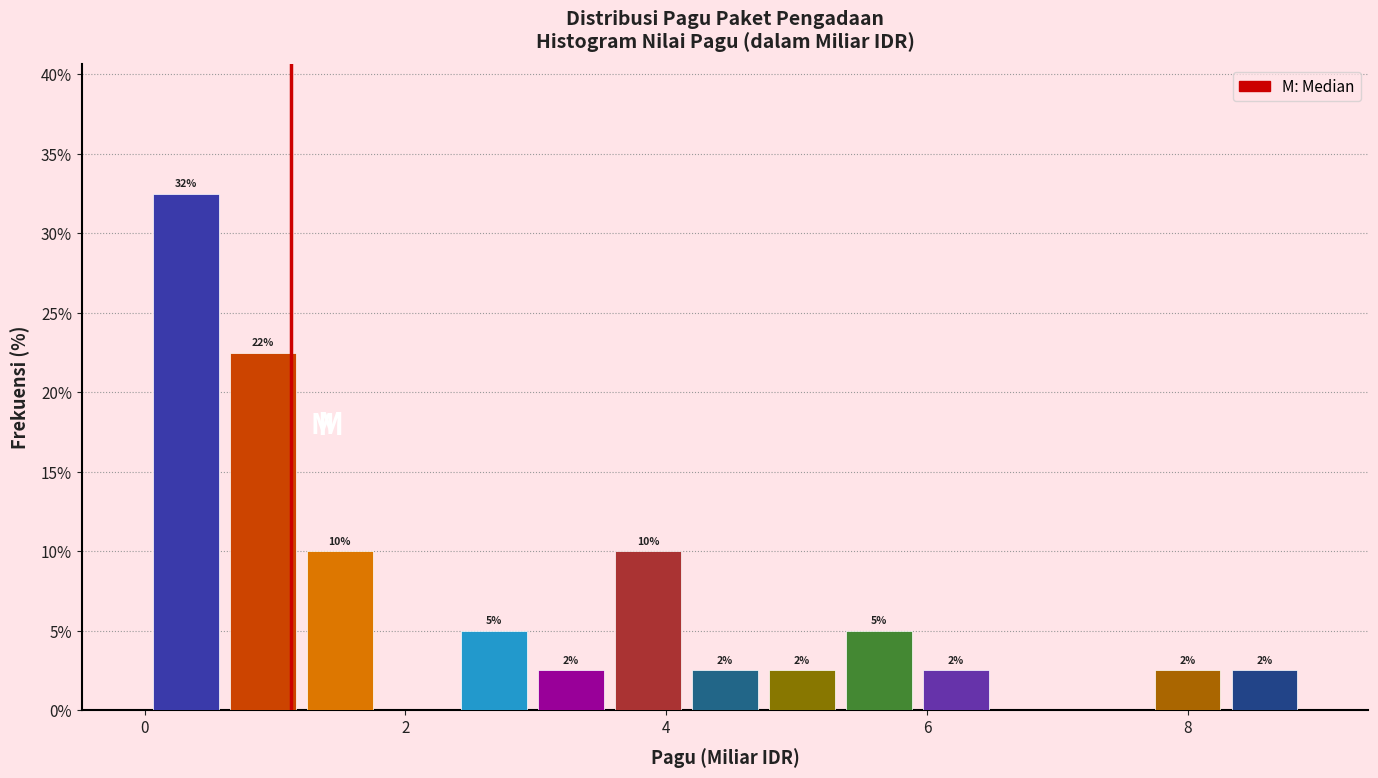

Around what value on the x-axis is the tallest bar? Give the approximate position of its centre, as read against the axis.

0.4